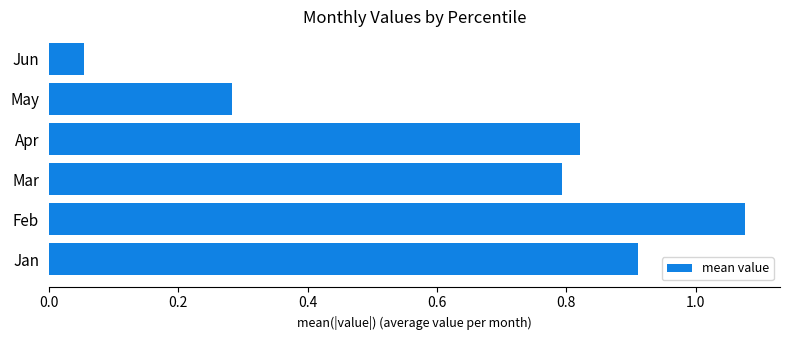

At which category does the chart reach its peak across all series?

Feb